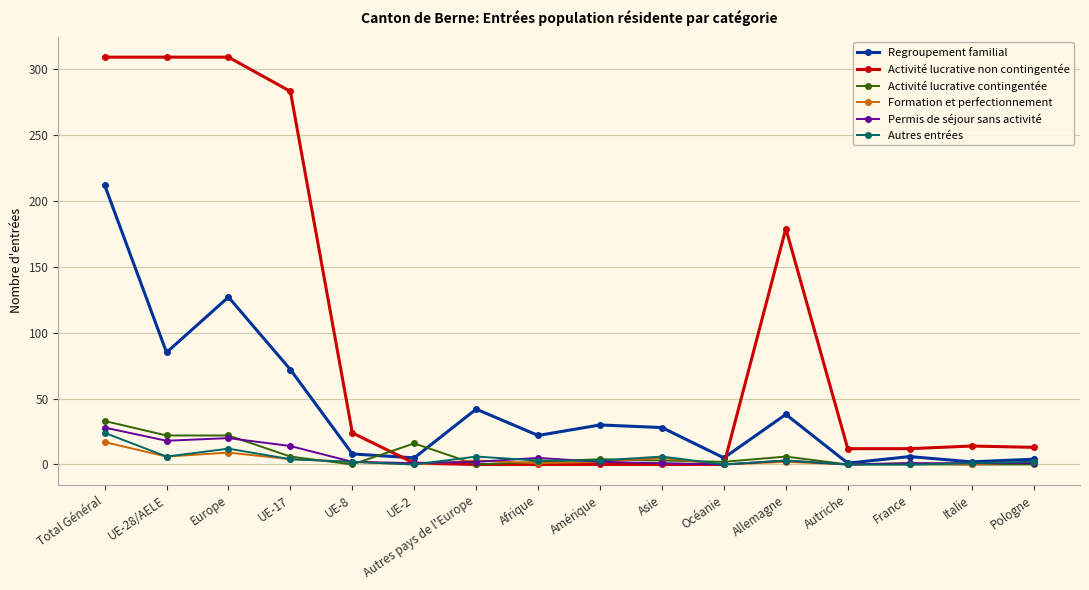

True or false: Activité lucrative non contingentée and Regroupement familial cross at least once.

True